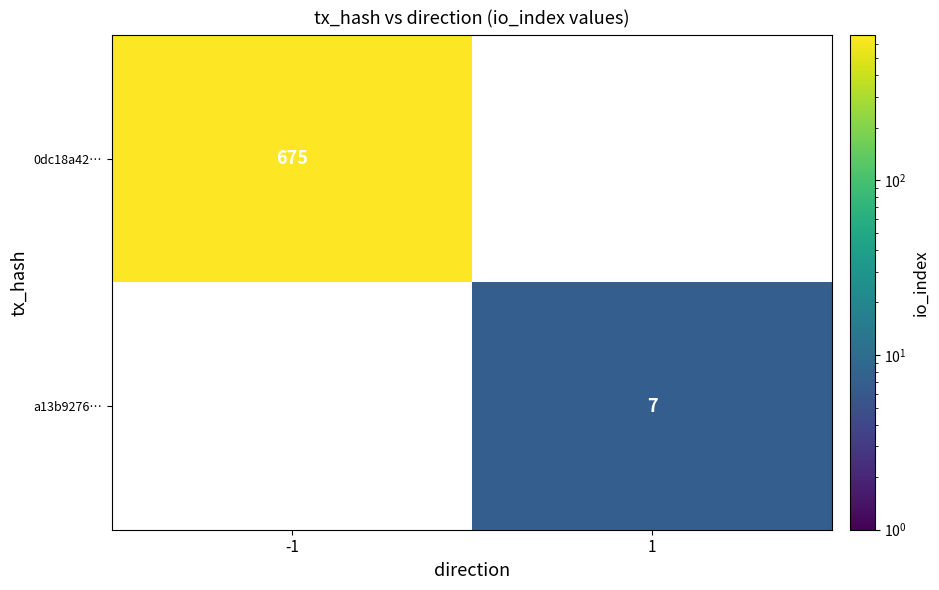

Is it true that 0dc18a42… equals 1065 at -1?

False